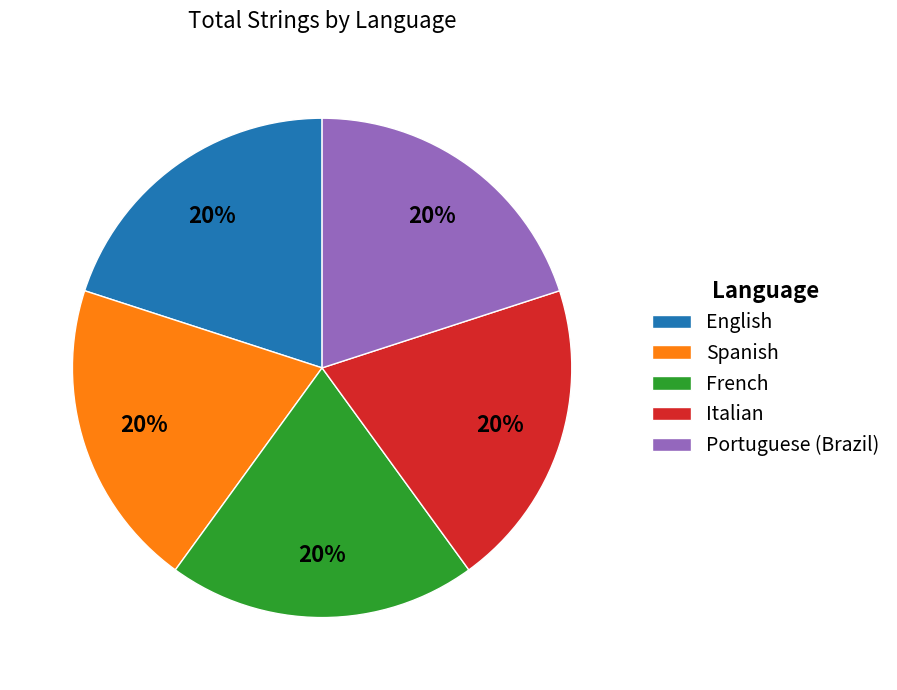

True or false: Portuguese (Brazil) accounts for 20% of the total.

True